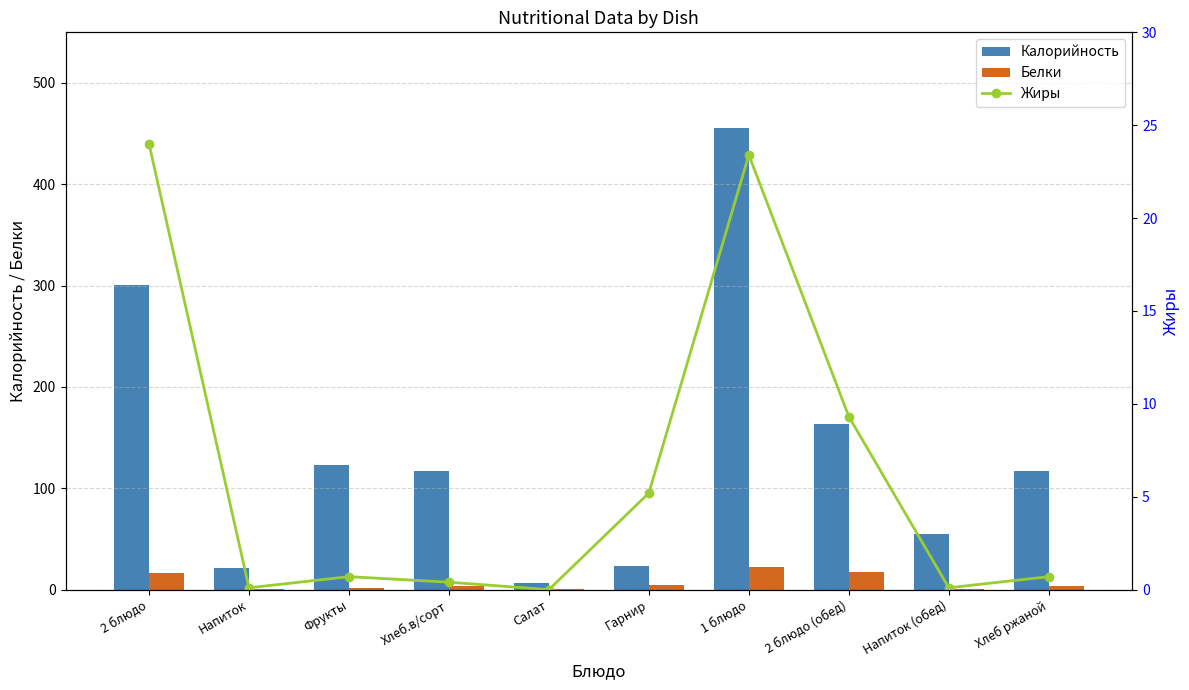

The Белки series shows 10.6 at 2 блюдо (обед). True or false?

False